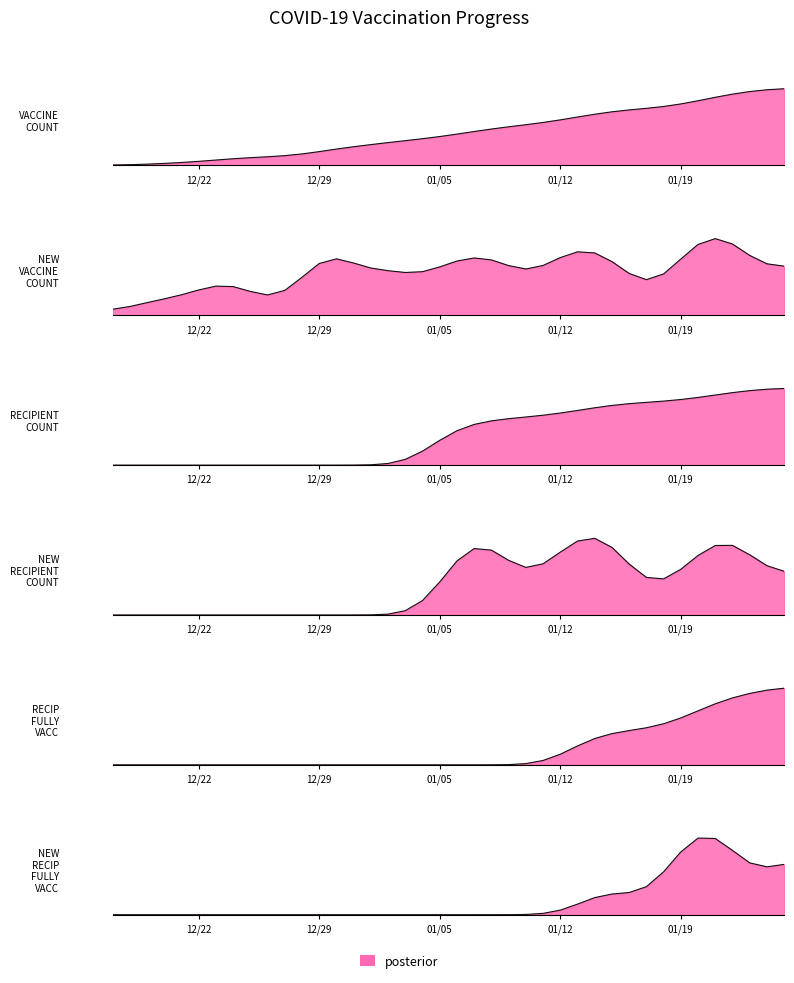

True or false: RECIP_FULLY_VACC and RECIPIENT_COUNT intersect in this chart.

False